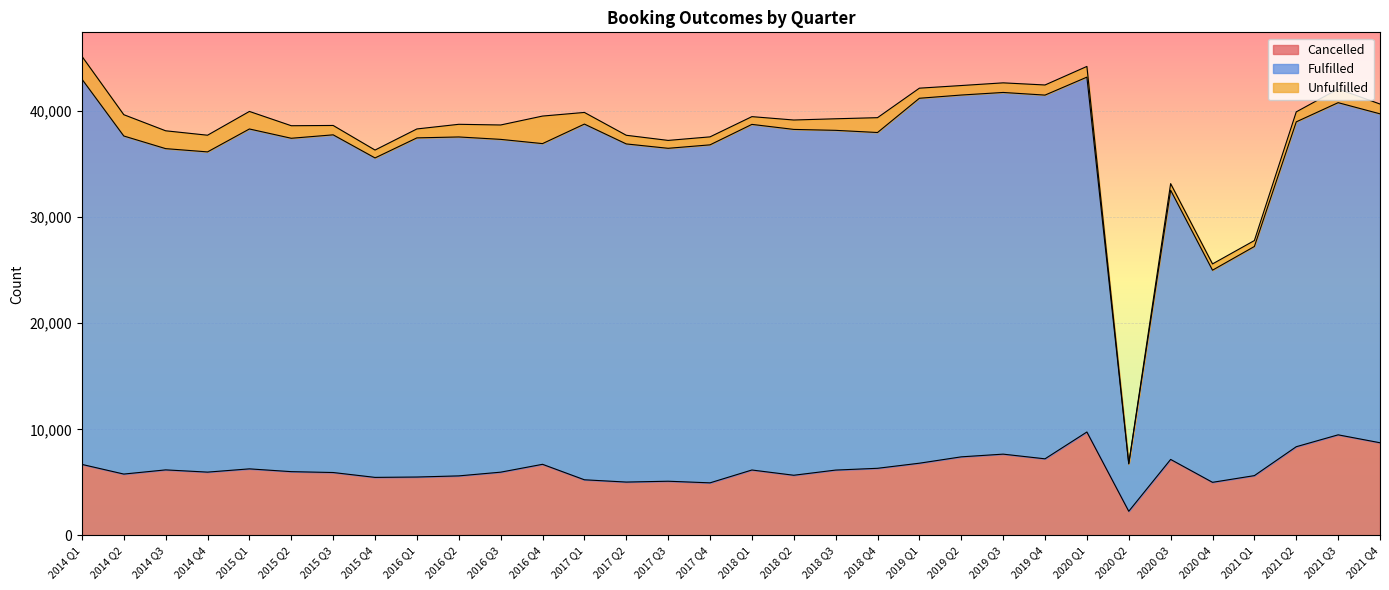

What is the average value of the Cancelled series?

6320